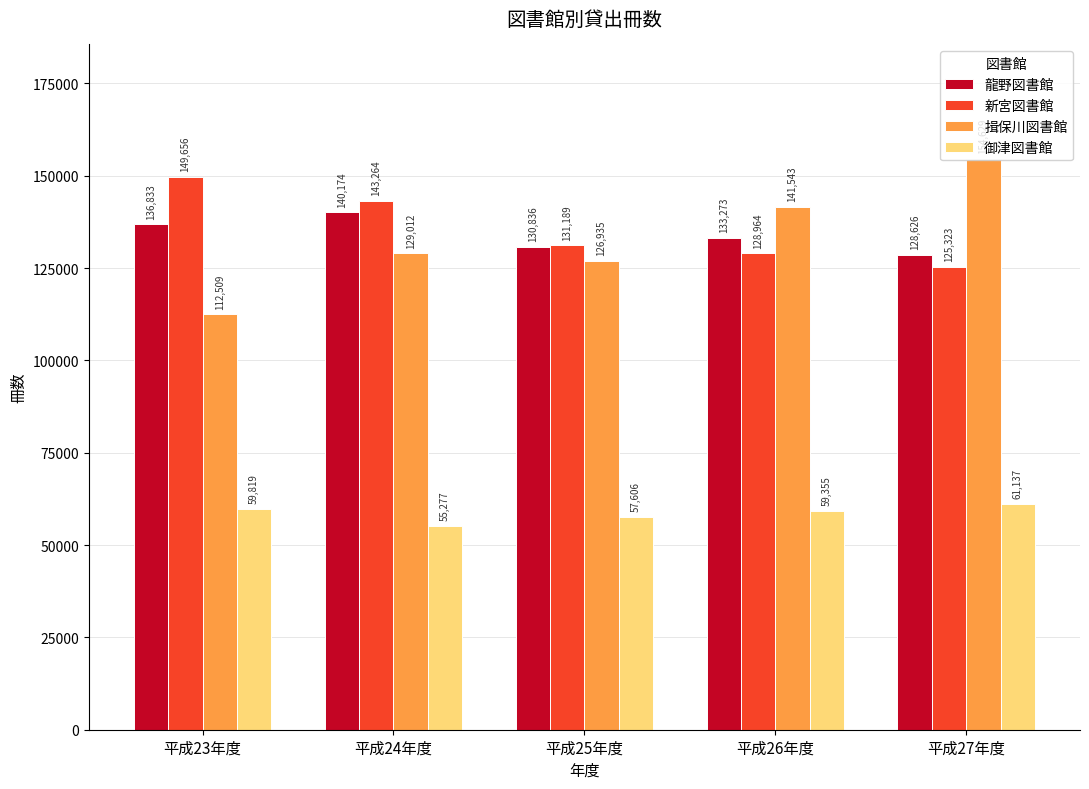

Reading left to right, extract all data points from this chart.

龍野図書館: 平成23年度=136833	平成24年度=140174	平成25年度=130836	平成26年度=133273	平成27年度=128626
新宮図書館: 平成23年度=149656	平成24年度=143264	平成25年度=131189	平成26年度=128964	平成27年度=125323
揖保川図書館: 平成23年度=112509	平成24年度=129012	平成25年度=126935	平成26年度=141543	平成27年度=154629
御津図書館: 平成23年度=59819	平成24年度=55277	平成25年度=57606	平成26年度=59355	平成27年度=61137